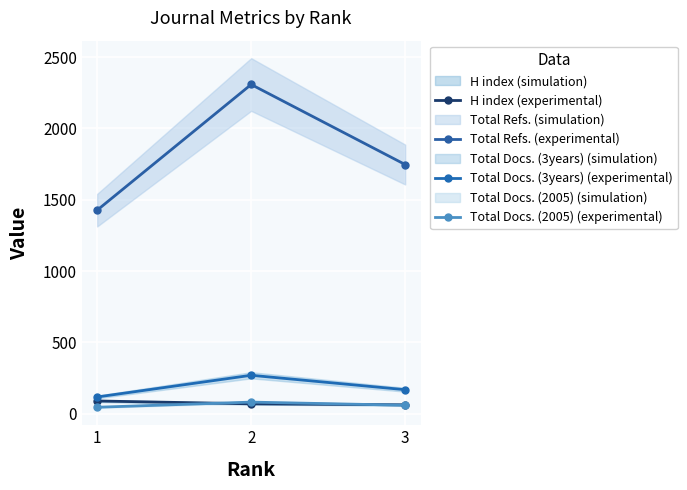

Which category has the highest value in the H index (experimental) series?

1